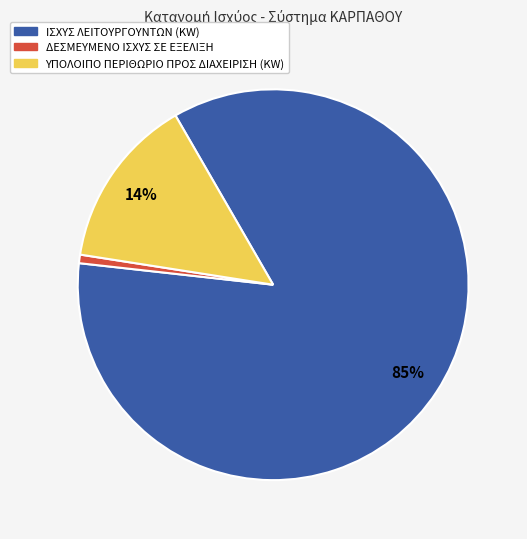

Do ΙΣΧΥΣ ΛΕΙΤΟΥΡΓΟΥΝΤΩΝ (KW) and ΥΠΟΛΟΙΠΟ ΠΕΡΙΘΩΡΙΟ ΠΡΟΣ ΔΙΑΧΕΙΡΙΣΗ (KW) together represent more than half of the pie?

Yes